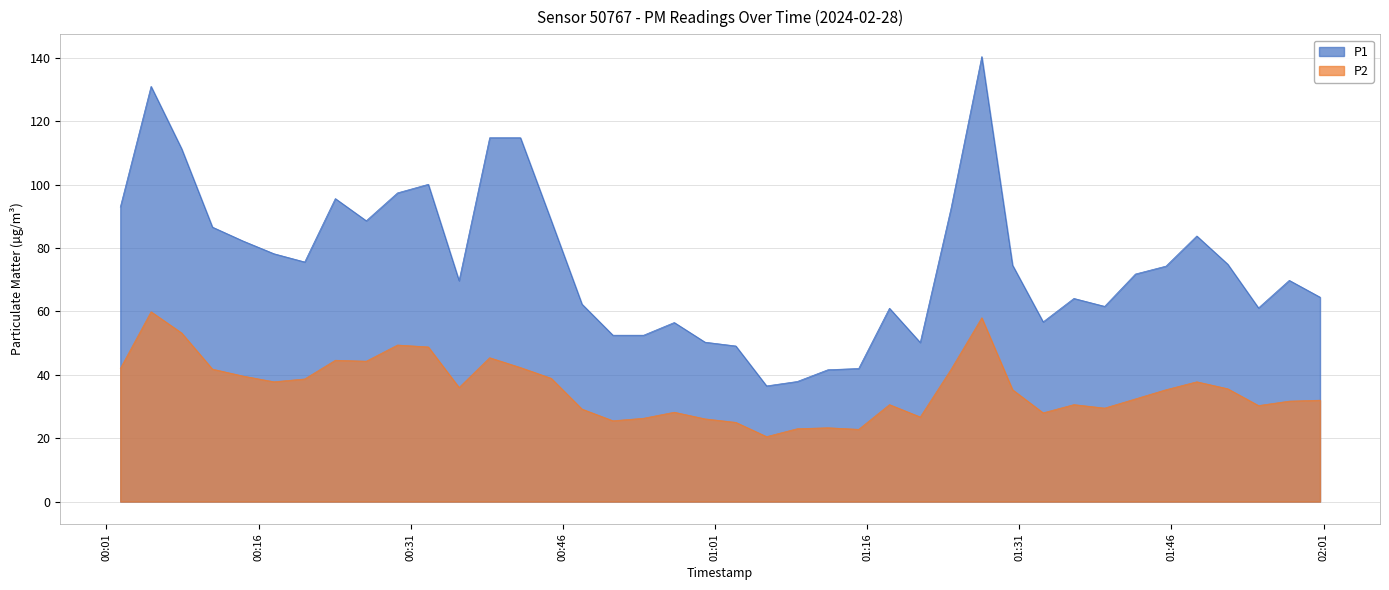

Rank the categories by P2 value from lowest to highest.

2024-02-28T01:06:05, 2024-02-28T01:15:10, 2024-02-28T01:09:07, 2024-02-28T01:12:08, 2024-02-28T01:03:03, 2024-02-28T00:50:56, 2024-02-28T01:00:01, 2024-02-28T00:53:58, 2024-02-28T01:21:14, 2024-02-28T01:33:21, 2024-02-28T00:56:59, 2024-02-28T00:47:53, 2024-02-28T01:39:25, 2024-02-28T01:54:35, 2024-02-28T01:18:12, 2024-02-28T01:36:23, 2024-02-28T01:57:37, 2024-02-28T02:00:39, 2024-02-28T01:42:27, 2024-02-28T01:30:20, 2024-02-28T01:45:28, 2024-02-28T01:51:33, 2024-02-28T00:35:46, 2024-02-28T00:17:31, 2024-02-28T01:48:30, 2024-02-28T00:20:33, 2024-02-28T00:44:51, 2024-02-28T00:14:29, 2024-02-28T01:24:16, 2024-02-28T00:11:27, 2024-02-28T00:02:22, 2024-02-28T00:41:49, 2024-02-28T00:26:37, 2024-02-28T00:23:34, 2024-02-28T00:38:47, 2024-02-28T00:32:44, 2024-02-28T00:29:42, 2024-02-28T00:08:25, 2024-02-28T01:27:18, 2024-02-28T00:05:24